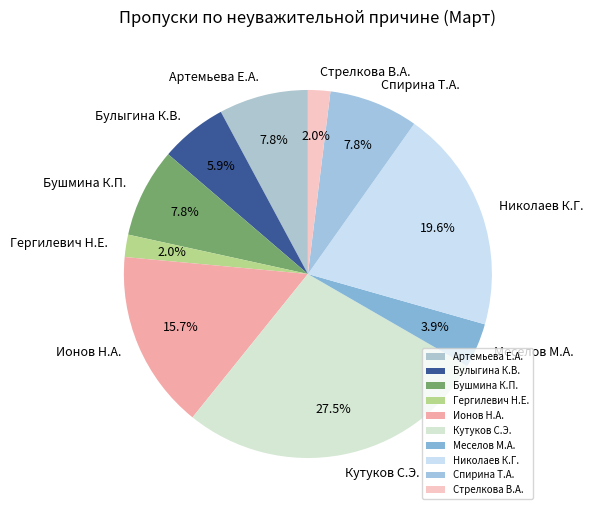

What percentage do Ионов Н.А. and Меселов М.А. together represent?

19.6%